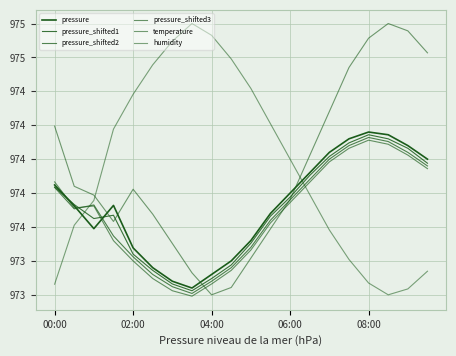

Reading left to right, list all the values displayed in this chart.

pressure: 973.8	973.7	973.5	973.7	973.3	973.2	973.1	973.0	973.1	973.2	973.4	973.6	973.8	973.9	974.0	974.1	974.2	974.2	974.1	974.0
pressure_shifted1: 973.8	973.7	973.6	973.6	973.3	973.2	973.1	973.0	973.1	973.2	973.4	973.6	973.7	973.9	974.0	974.1	974.2	974.1	974.1	974.0
pressure_shifted2: 973.8	973.6	973.7	973.4	973.3	973.1	973.1	973.0	973.1	973.2	973.4	973.5	973.7	973.9	974.0	974.1	974.2	974.1	974.0	974.0
pressure_shifted3: 973.8	973.6	973.7	973.4	973.2	973.1	973.0	973.0	973.1	973.2	973.3	973.5	973.7	973.8	974.0	974.1	974.1	974.1	974.0	973.9
temperature: 974.2	973.8	973.7	973.5	973.8	973.6	973.4	973.2	973.0	973.1	973.3	973.5	973.7	974.0	974.4	974.7	974.9	975.0	974.9	974.8
humidity: 973.1	973.5	973.7	974.2	974.5	974.7	974.9	975.0	974.9	974.7	974.5	974.3	974.0	973.7	973.5	973.3	973.1	973.0	973.0	973.2